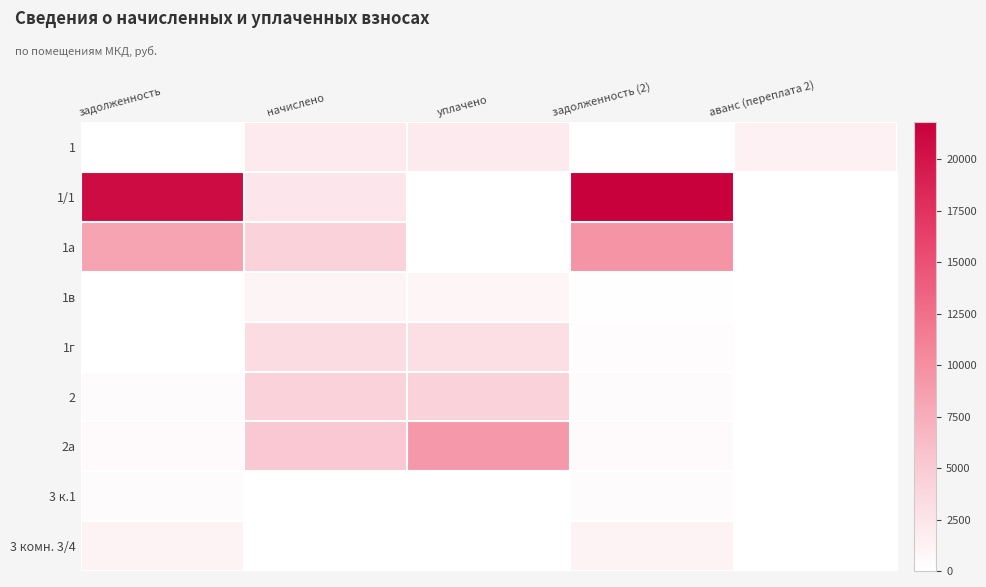

Reading left to right, what are all the values shown in this chart?

1: задолженность=0.0	начислено=1963.1	уплачено=1963.5	задолженность (2)=0.0	аванс (переплата 2)=1350.5
1/1: задолженность=20719.8	начислено=2375.5	уплачено=0.0	задолженность (2)=21796.2	аванс (переплата 2)=0.0
1а: задолженность=8277.0	начислено=4204.1	уплачено=0.0	задолженность (2)=9539.6	аванс (переплата 2)=0.0
1в: задолженность=0.0	начислено=1075.7	уплачено=986.0	задолженность (2)=89.6	аванс (переплата 2)=0.0
1г: задолженность=0.0	начислено=3343.6	уплачено=3064.9	задолженность (2)=278.6	аванс (переплата 2)=0.0
2: задолженность=360.1	начислено=4320.6	уплачено=4259.9	задолженность (2)=360.1	аванс (переплата 2)=0.0
2а: задолженность=437.0	начислено=5244.0	уплачено=9166.5	задолженность (2)=437.0	аванс (переплата 2)=0.0
3 к.1: задолженность=372.9	начислено=0.0	уплачено=0.0	задолженность (2)=372.9	аванс (переплата 2)=0.0
3 комн. 3/4: задолженность=1207.2	начислено=0.0	уплачено=0.0	задолженность (2)=1207.2	аванс (переплата 2)=0.0